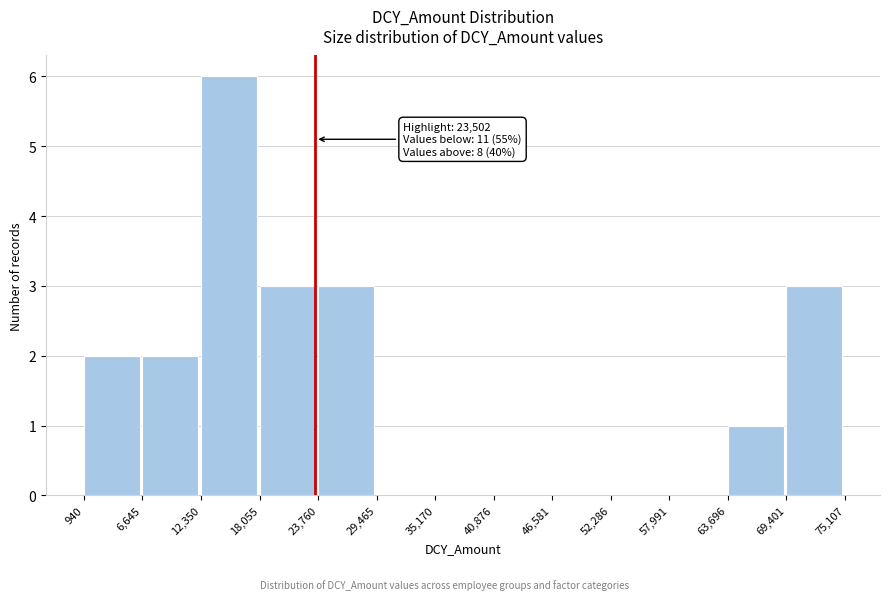

Over which range of the x-axis is the bar tallest?

12,350 to 18,055